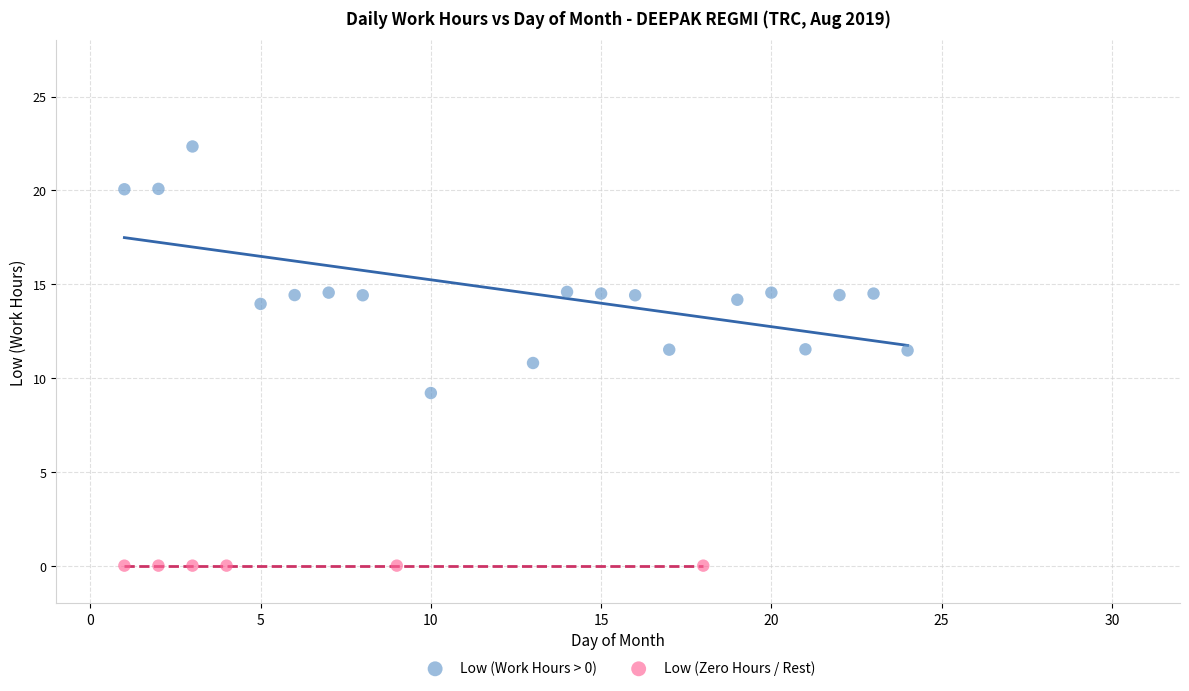

What are all the series names shown in the legend?

Low (Work Hours > 0), Low (Zero Hours / Rest)